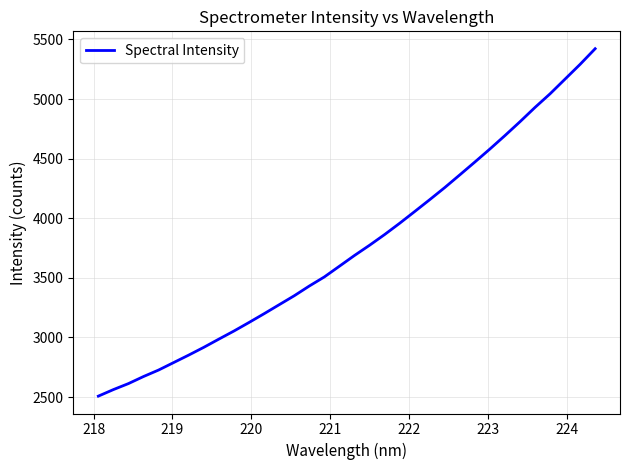

What is the smallest value displayed?

2507.4